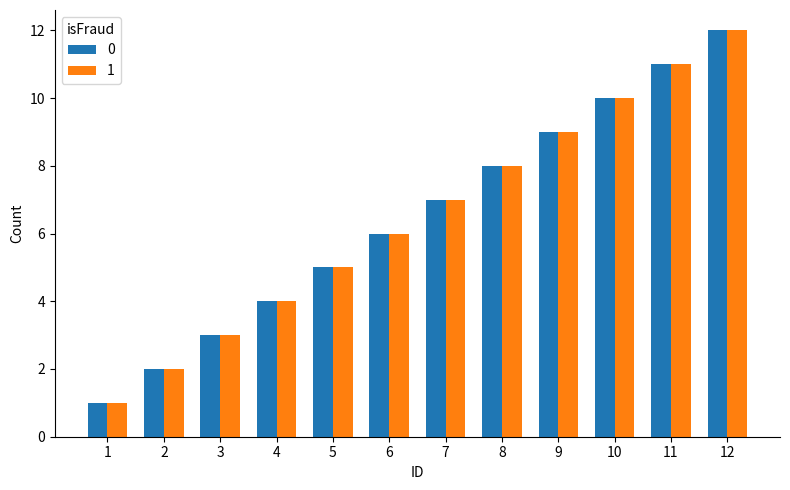

At which category is the sum across all series the highest?

12